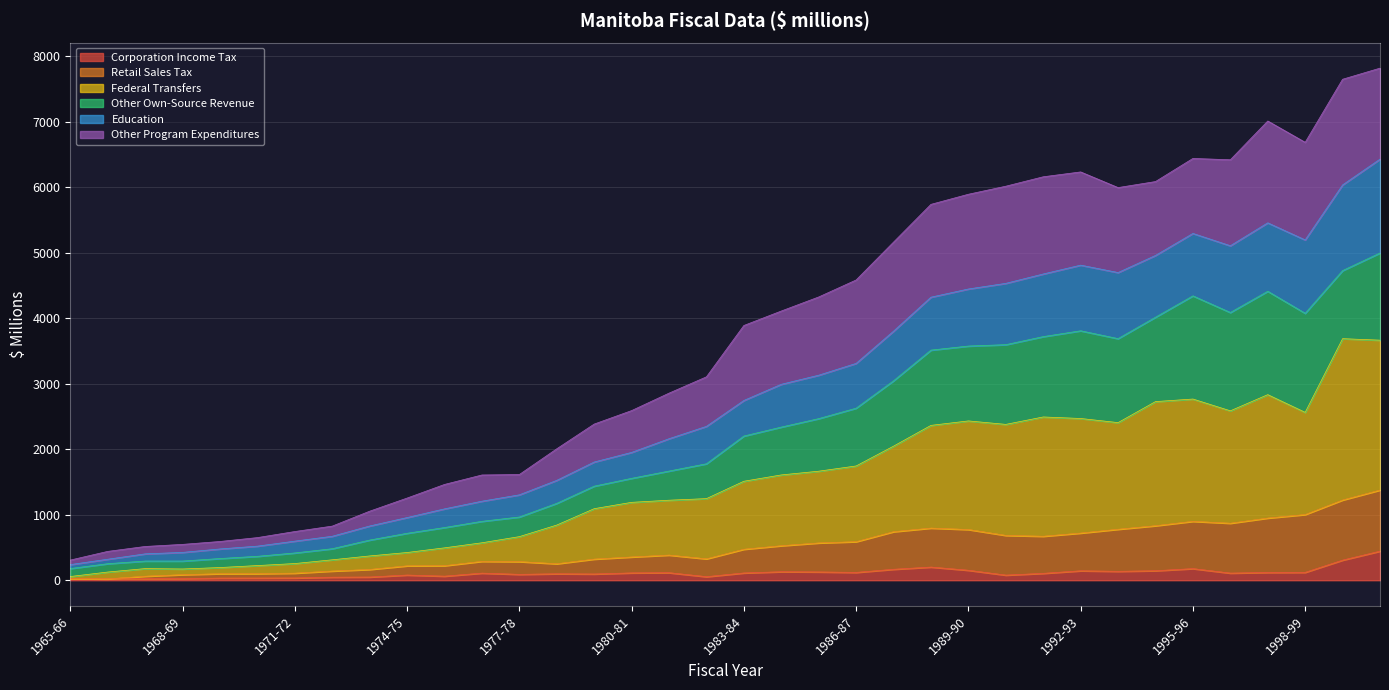

What is the highest value of the Corporation Income Tax series?

443.7